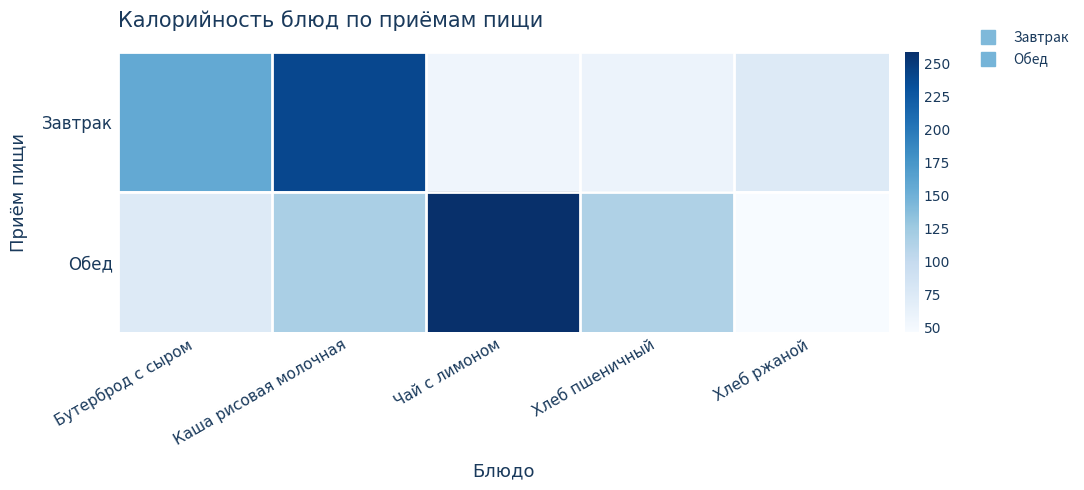

Reading left to right, extract all data points from this chart.

Завтрак: Бутерброд с сыром=157.0	Каша рисовая молочная=239.1	Чай с лимоном=55.9	Хлеб пшеничный=58.5	Хлеб ржаной=74.2
Обед: Бутерброд с сыром=74.2	Каша рисовая молочная=118.3	Чай с лимоном=258.6	Хлеб пшеничный=114.8	Хлеб ржаной=46.8